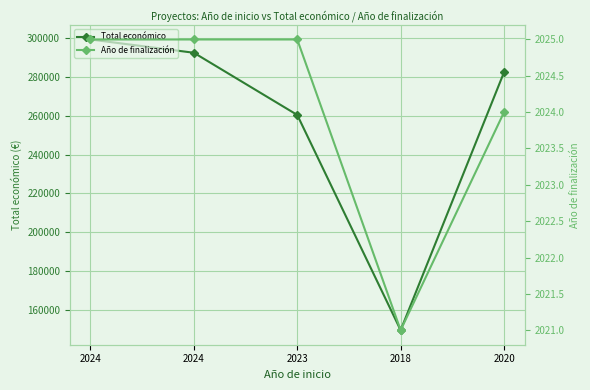

True or false: Total económico and Año de finalización cross at least once.

False